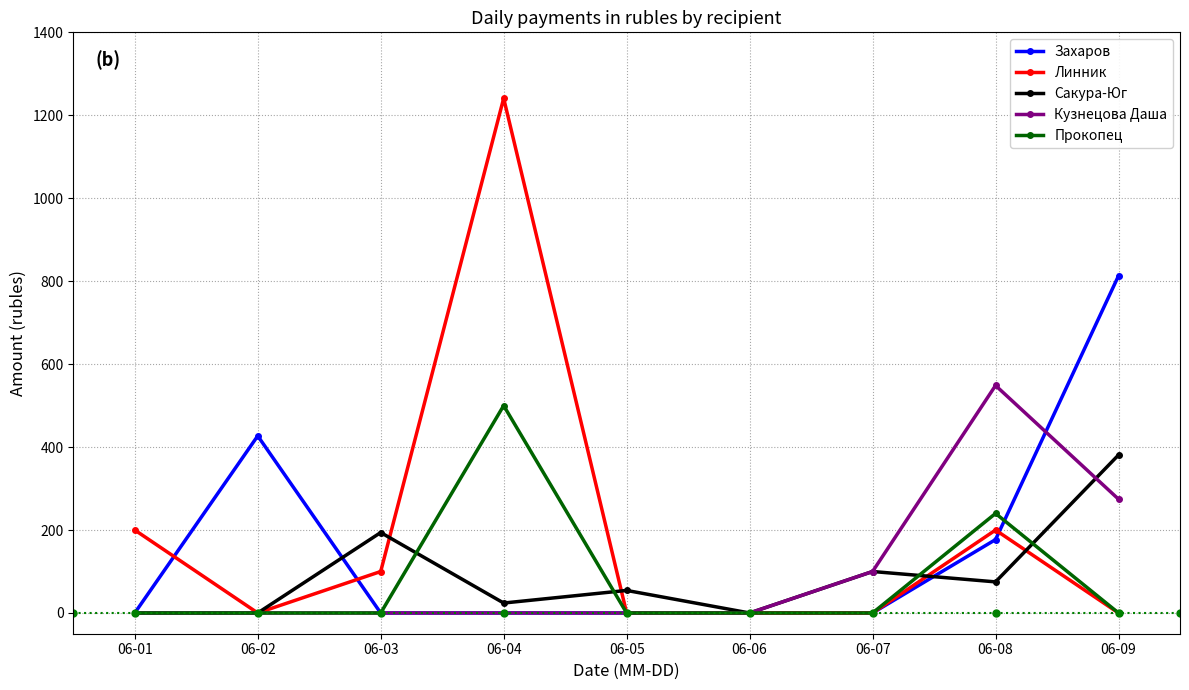

What are all the series names shown in the legend?

Захаров, Линник, Сакура-Юг, Кузнецова Даша, Прокопец